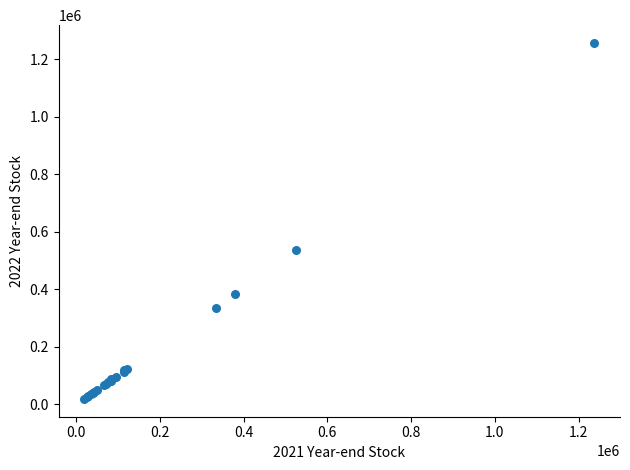

What Y value in the scatter plot is closest to 637896?

538260